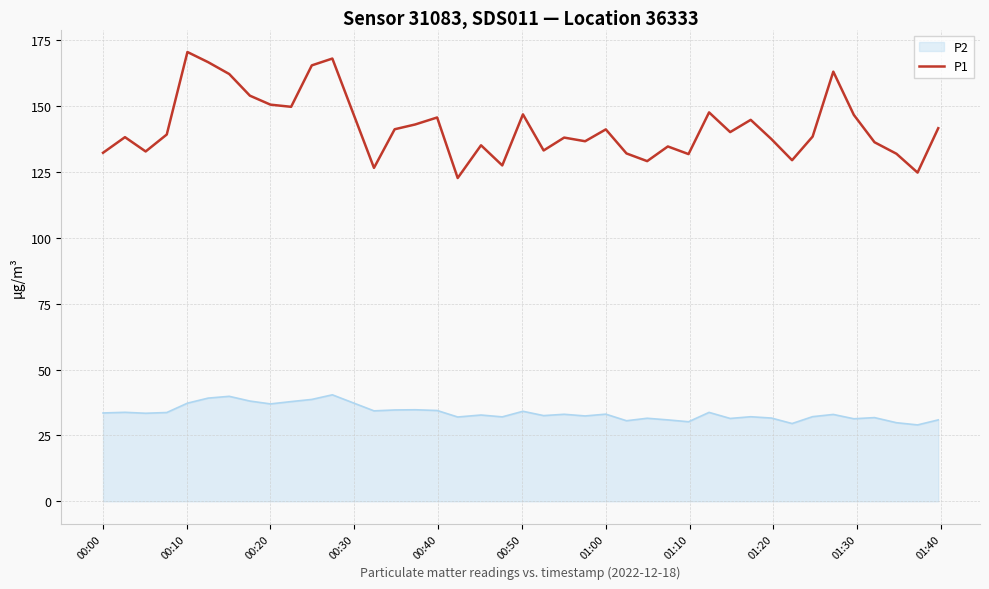

True or false: P1 and P2 cross at least once.

False